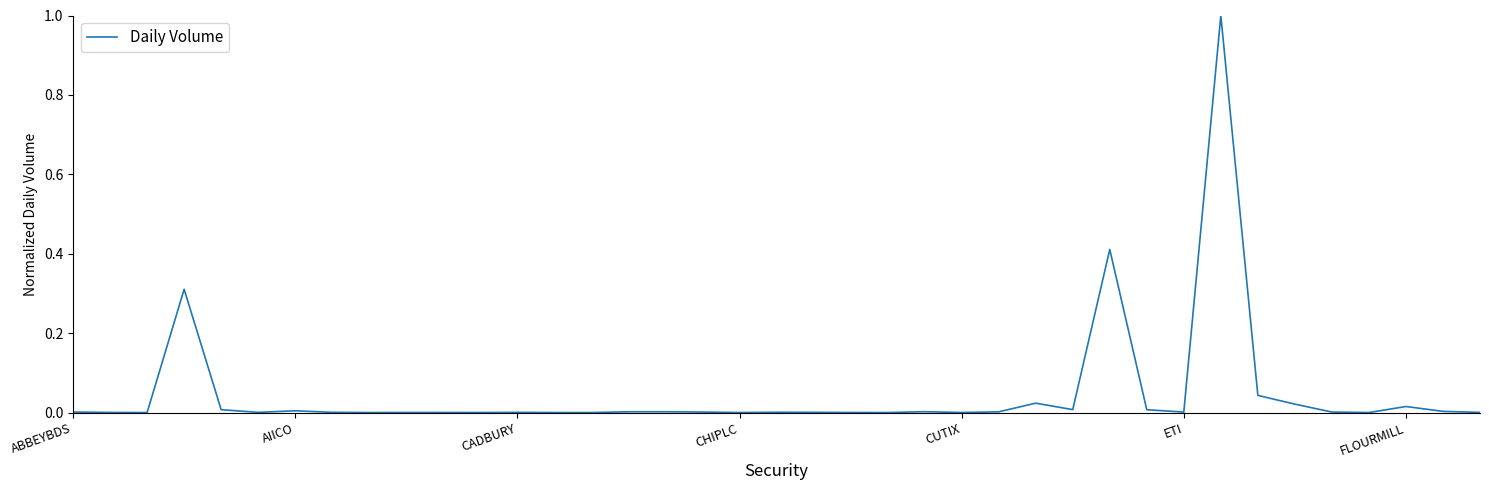

What is the difference between the maximum and minimum values?

1.0